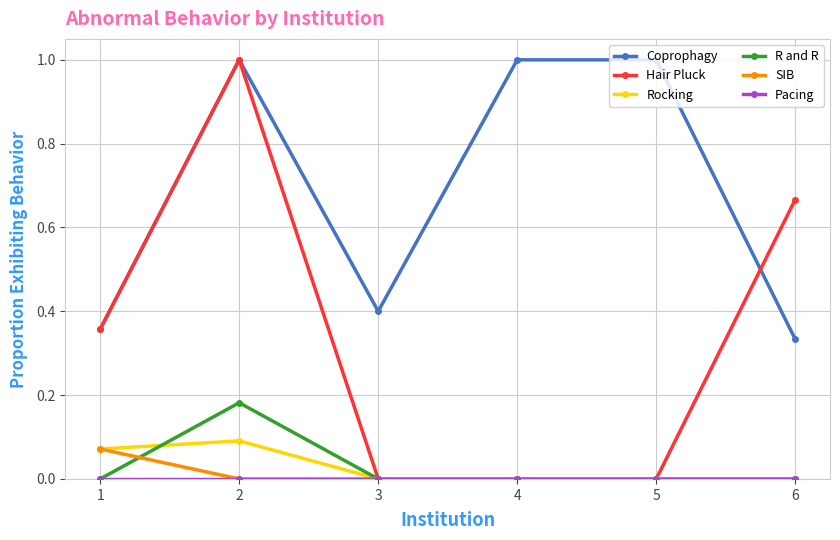

True or false: R and R and Coprophagy intersect in this chart.

False